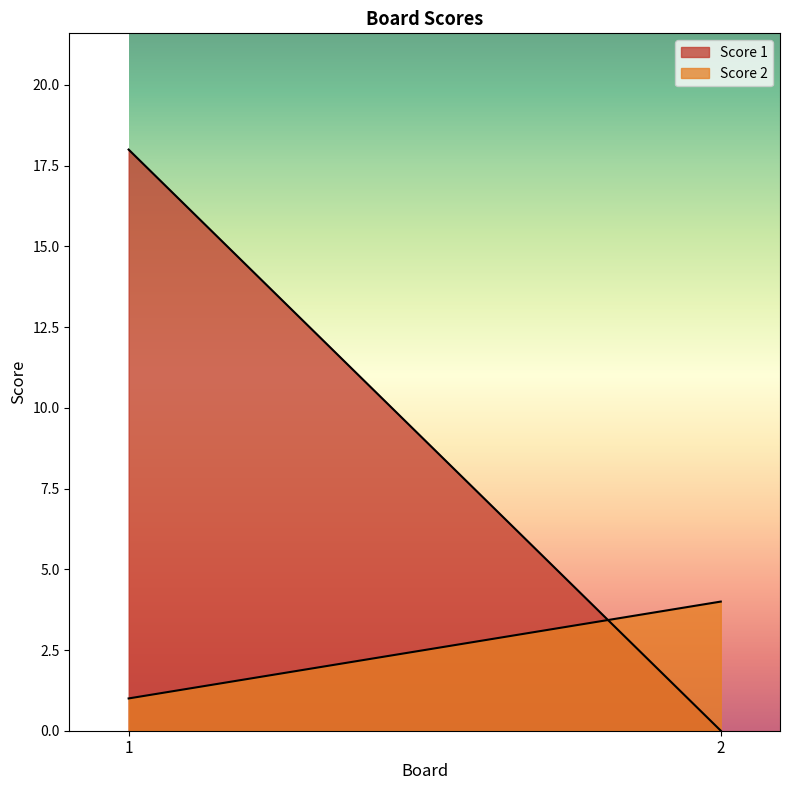

Rank the series at 2 from lowest to highest value.

Score 1, Score 2